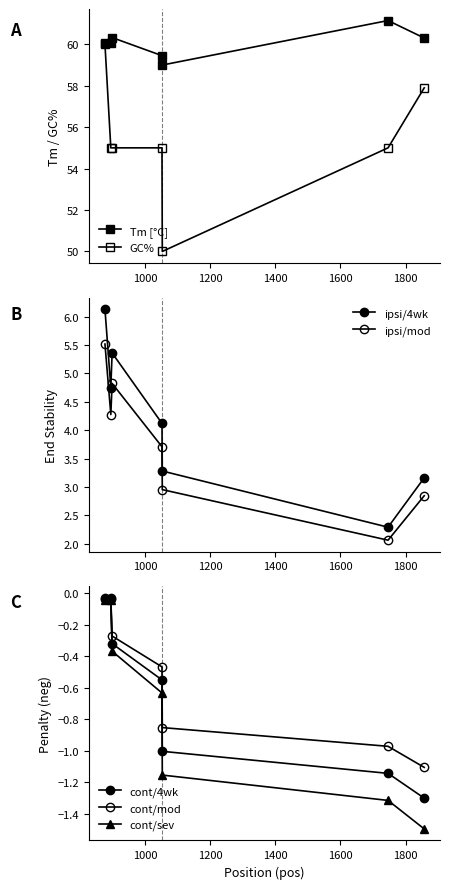

In PRIMER_LEFT_0_GC_PERCENT, how many points are lower than both neighbors (excluding endpoints)?

1